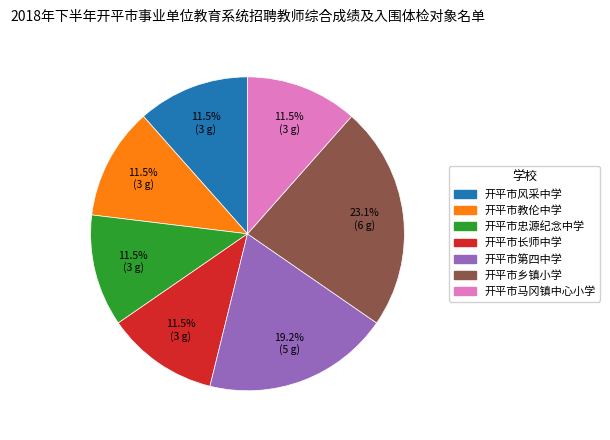

Is there a majority slice in this chart?

No